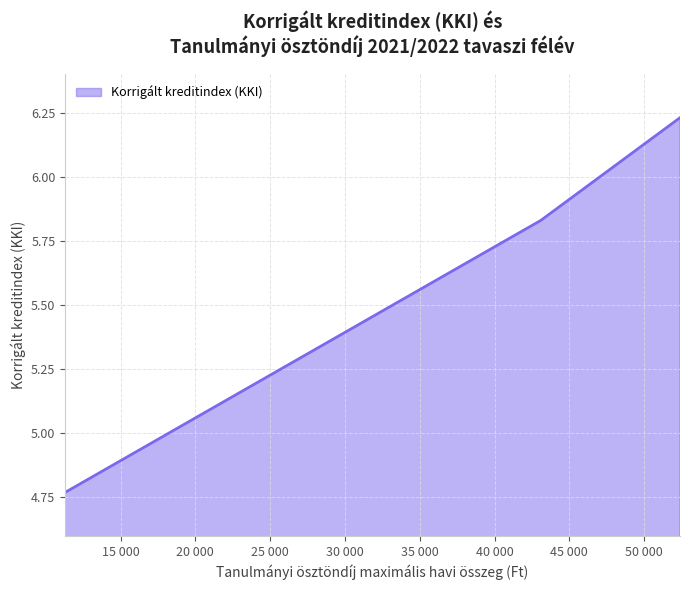

True or false: there are more than 2 points higher than both neighbors.

False